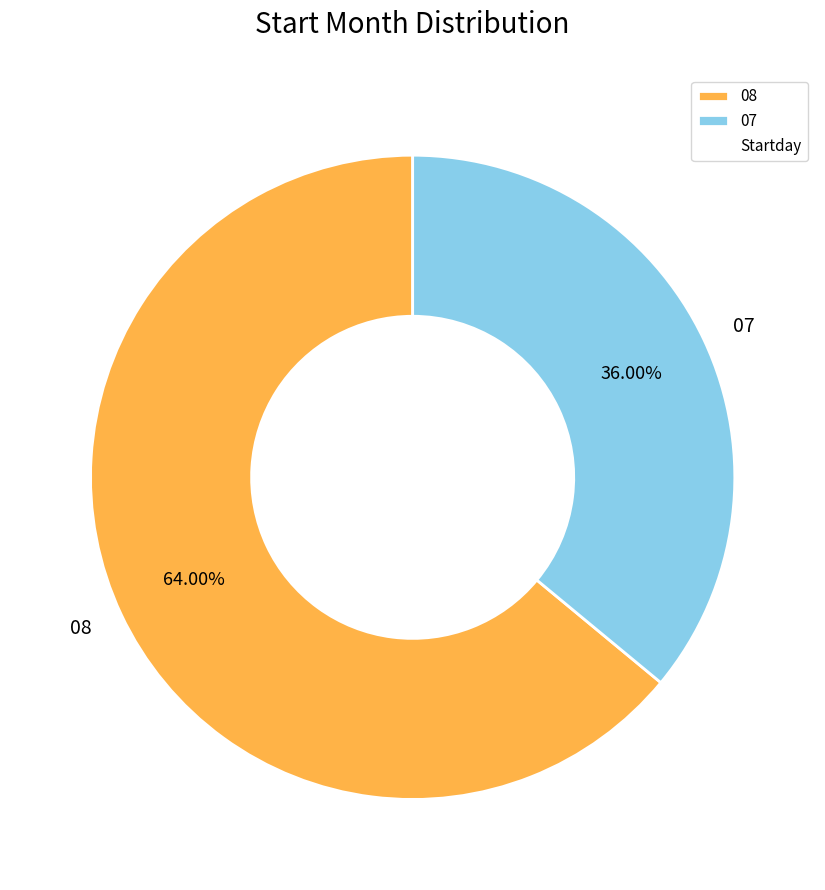

Count the number of slices in the pie.

2